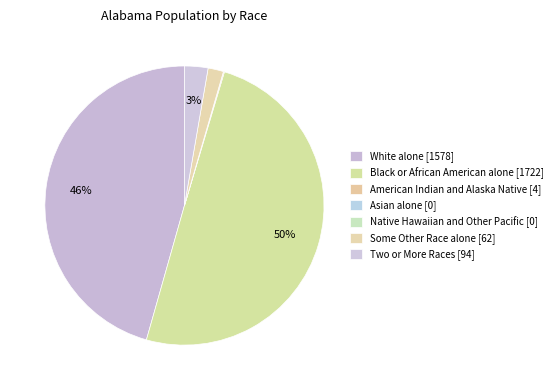

Which slice is the smallest?

Asian alone